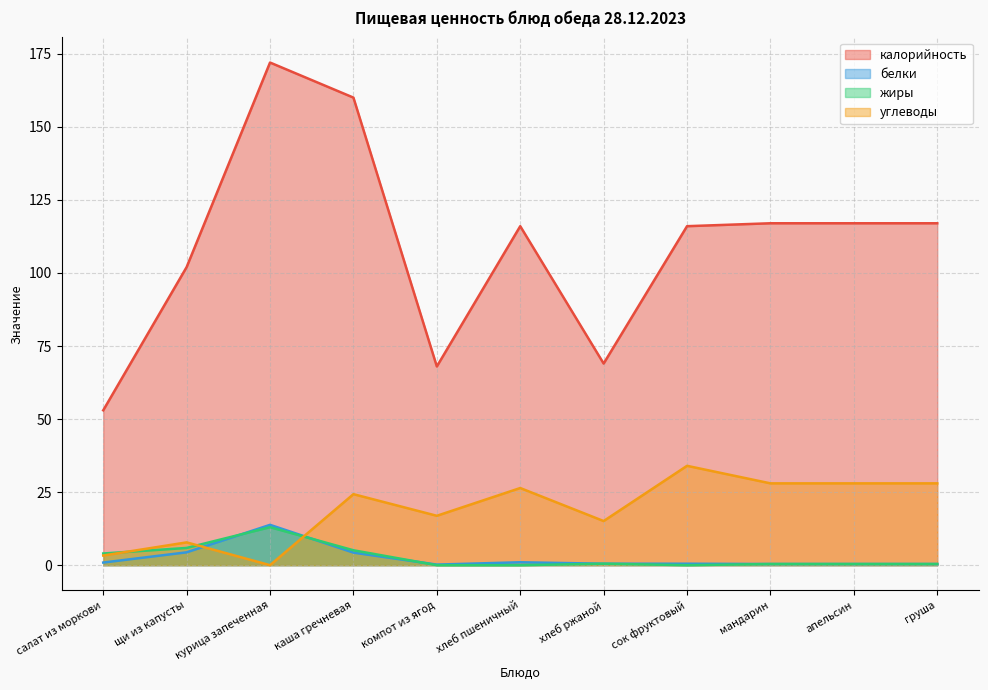

Where is the first local minimum for углеводы?

курица запеченная